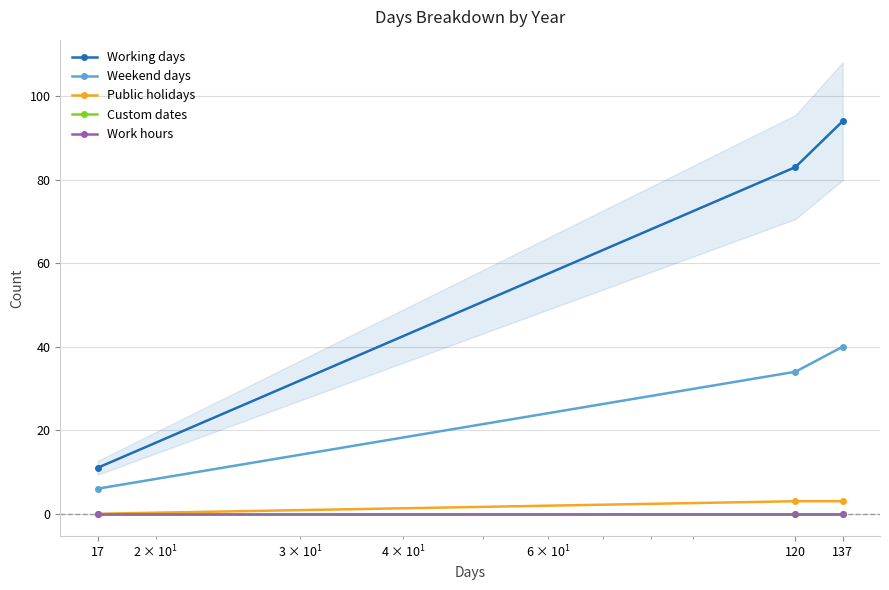

How many lines are shown in the chart?

5